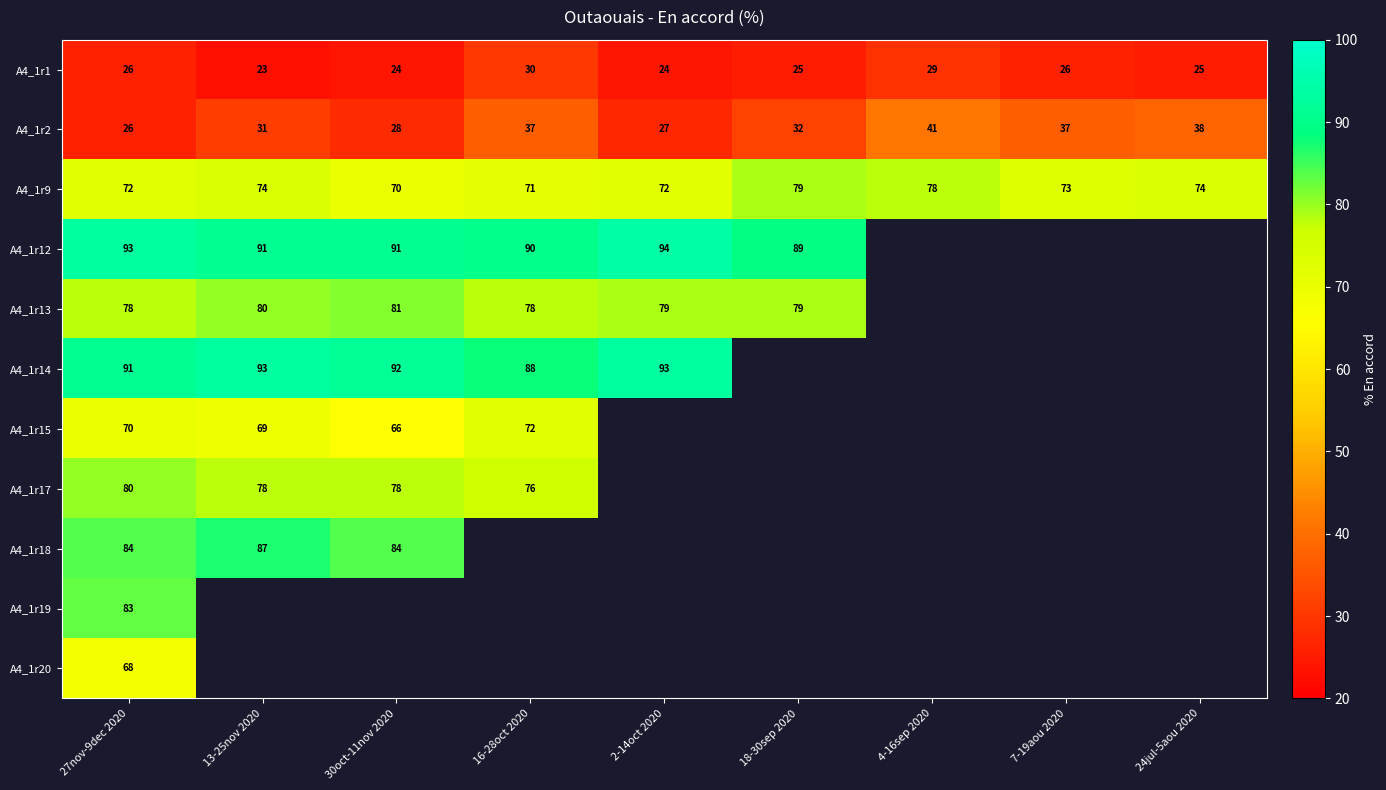

What is the difference between the A4_1r2 values at 13-25nov 2020 and 2-14oct 2020?

4